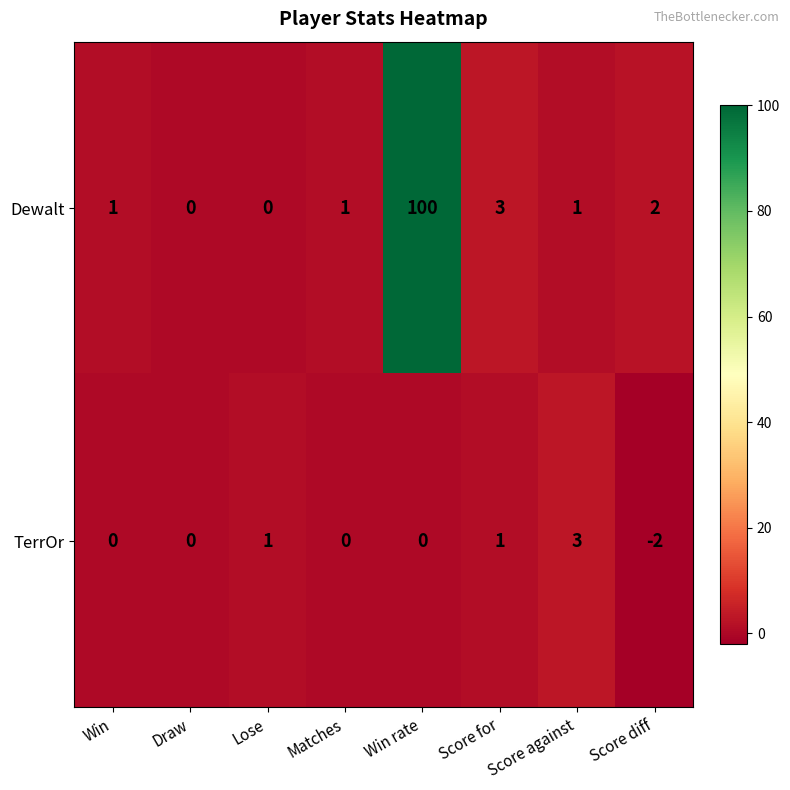

What is the average value of the Dewalt series?

14